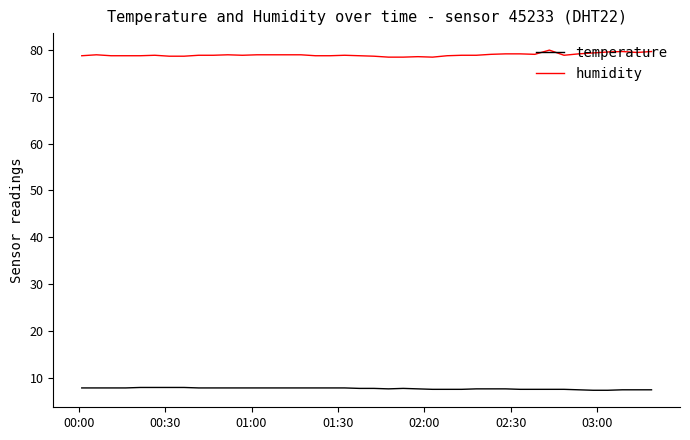

True or false: humidity and temperature cross at least once.

False